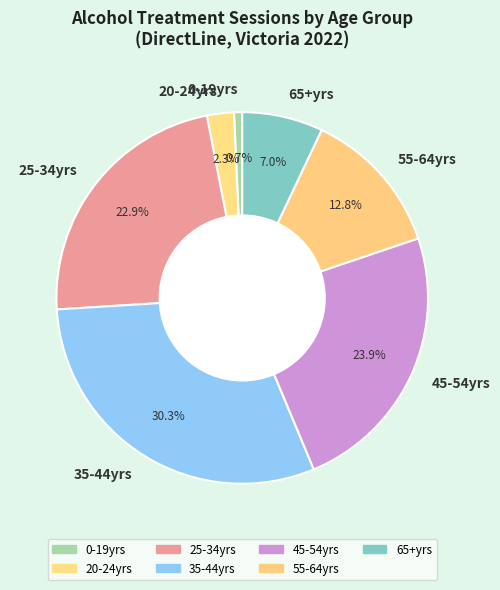

Between 55-64yrs and 25-34yrs, which is larger?

25-34yrs